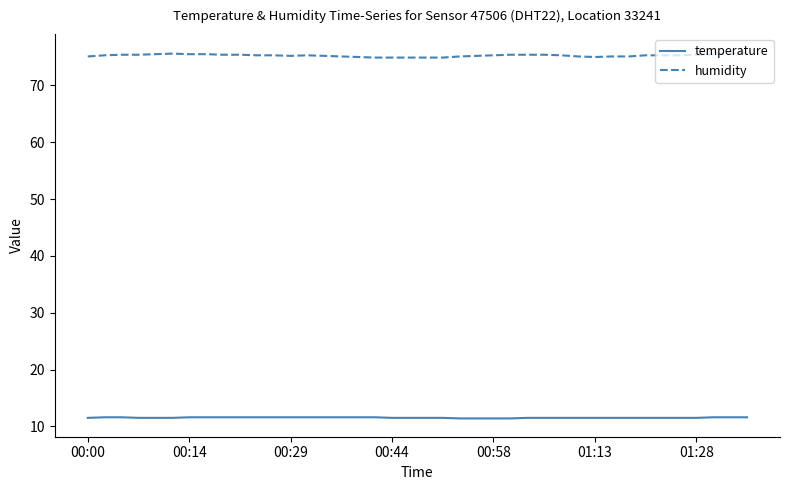

What is the lowest value of the humidity series?

74.9